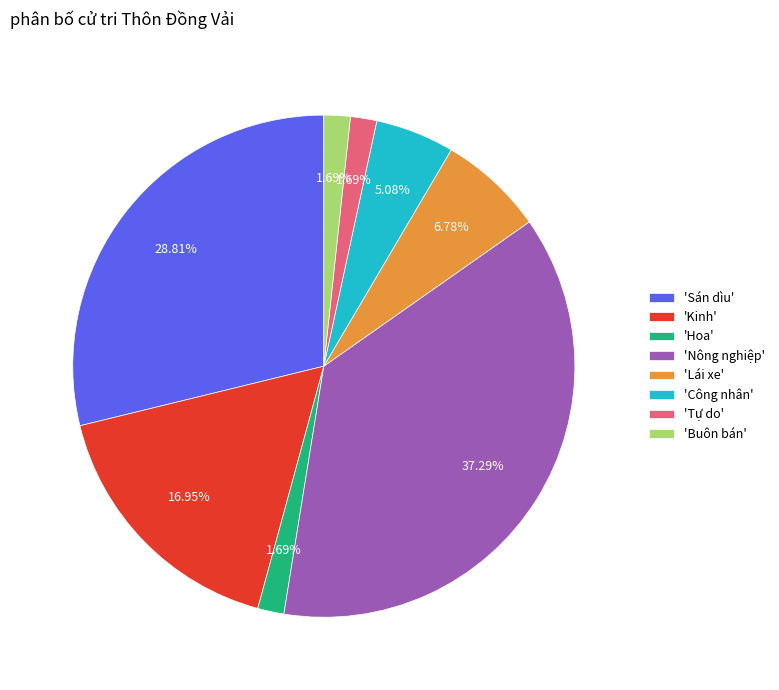

Count the number of slices in the pie.

8